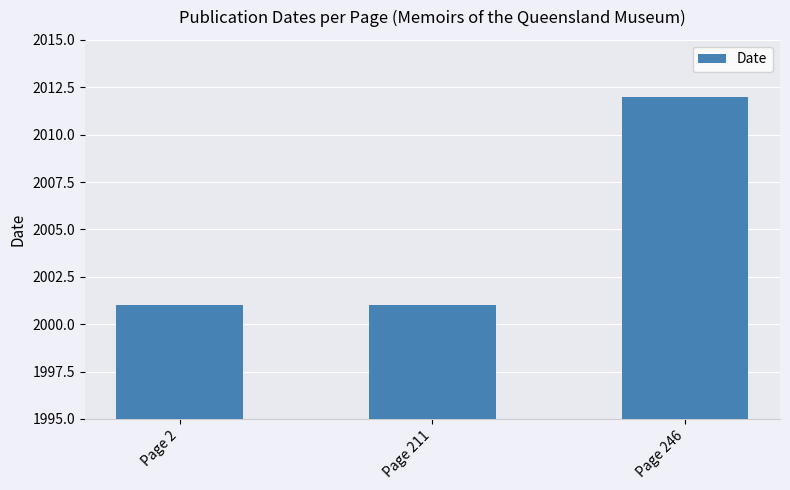

The value at Page 246 is 2012. True or false?

True